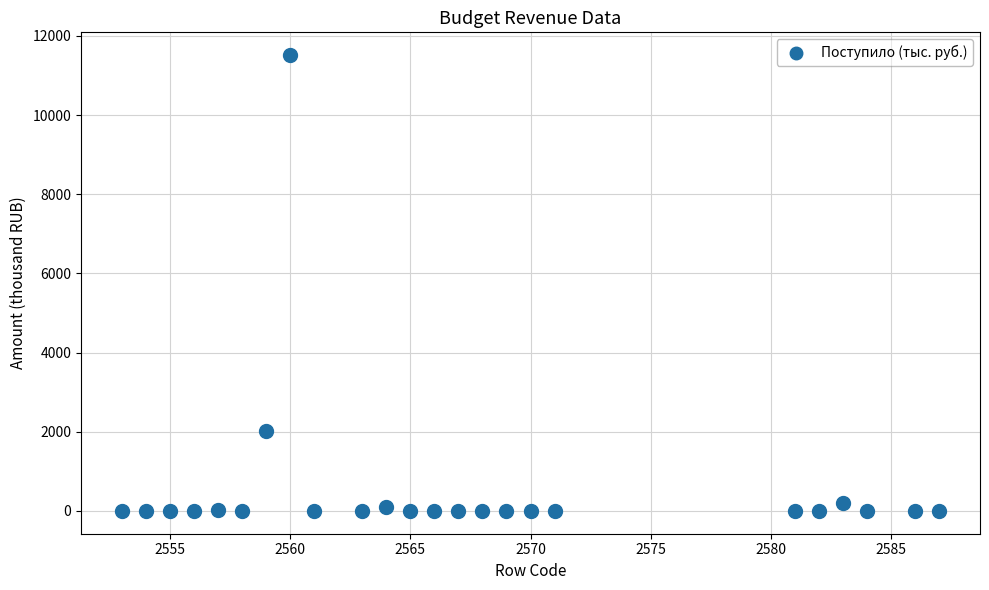

What Y value in the scatter plot is closest to 5756?

2016